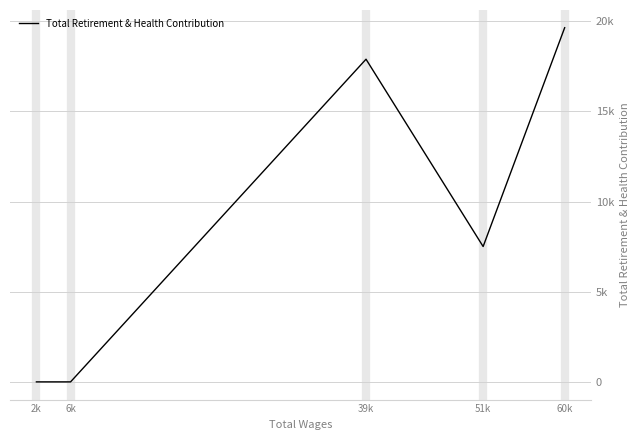

Rank the categories by value from highest to lowest.

60k, 39k, 51k, 2k, 6k